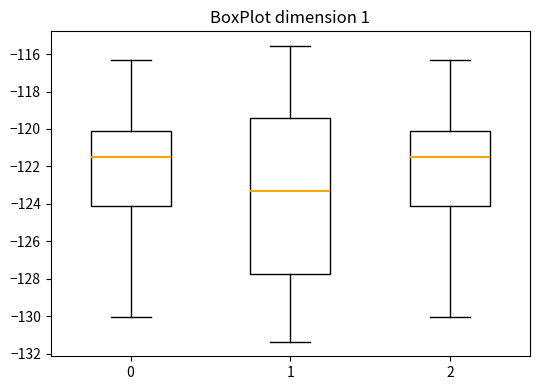

Which box is the tallest, from its lower edge to its upper edge?

1